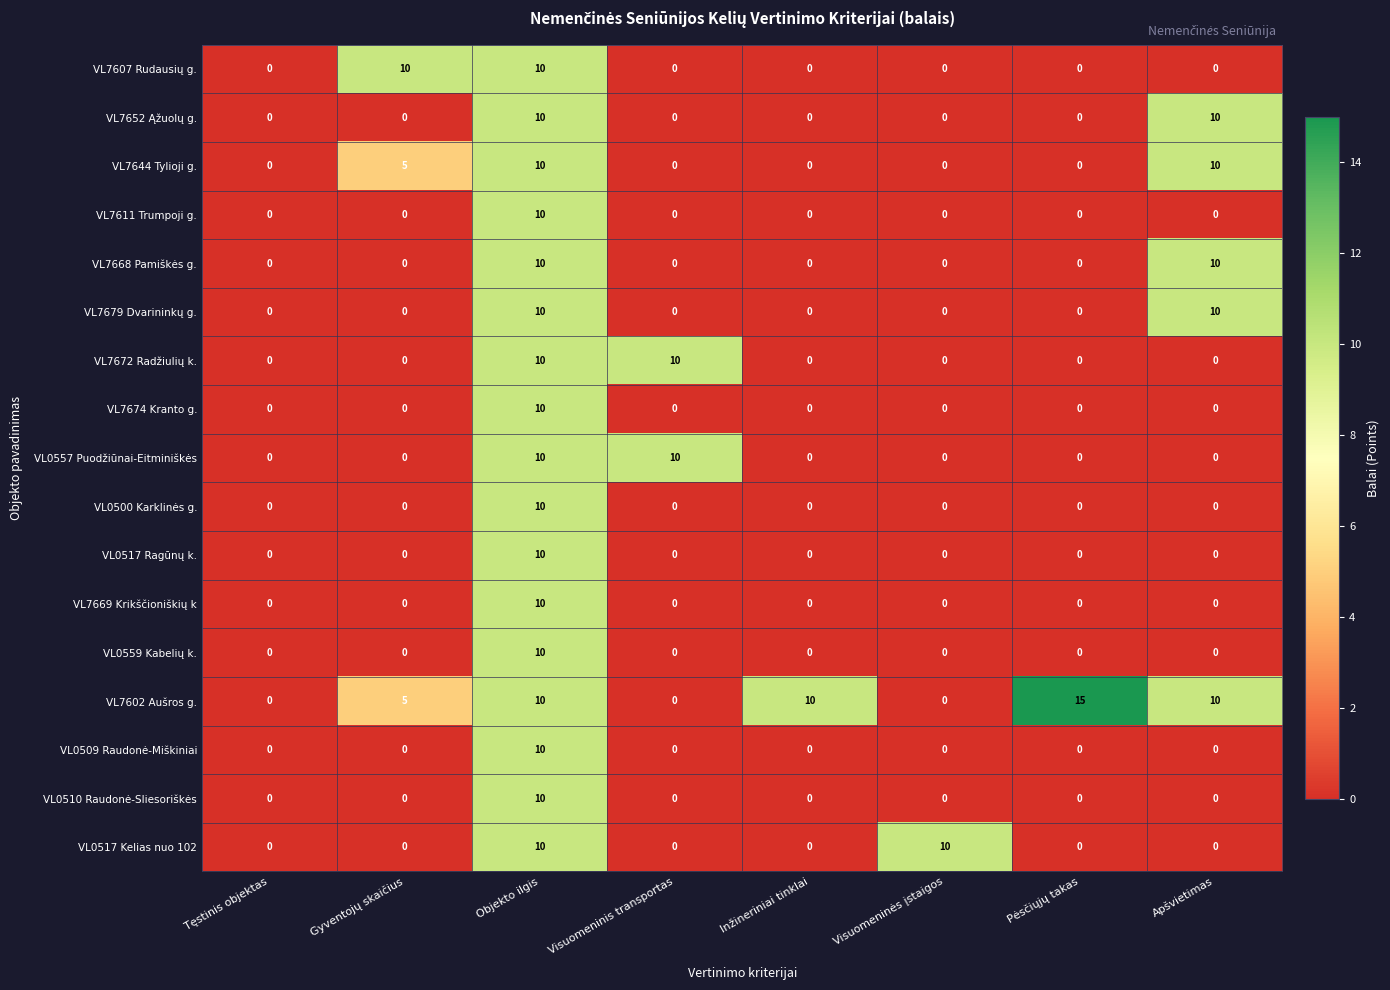

How many categories are shown in the chart?

8